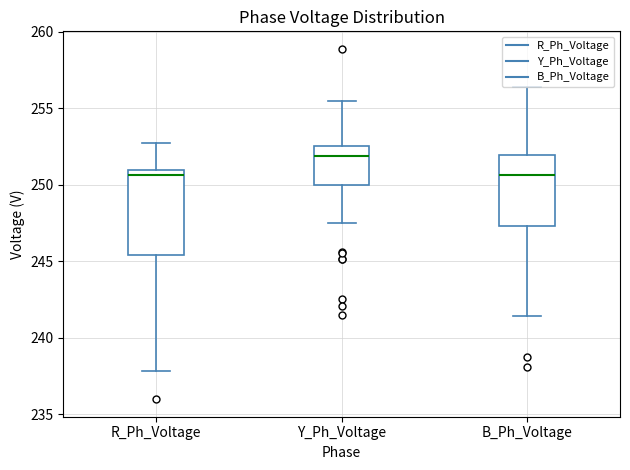

Reading left to right, transcribe this box plot: for each box, give where its median line is, the range the box spans, and where its two whiskers end, as read against the y-axis. The values are not printed on the chart, so give them approximately, as read against the axis.

R_Ph_Voltage: median 250.5, box 245.5 to 251.0, whiskers 238.0 to 253.0
Y_Ph_Voltage: median 252.0, box 250.0 to 252.5, whiskers 247.5 to 255.5
B_Ph_Voltage: median 250.5, box 247.5 to 252.0, whiskers 241.5 to 256.5